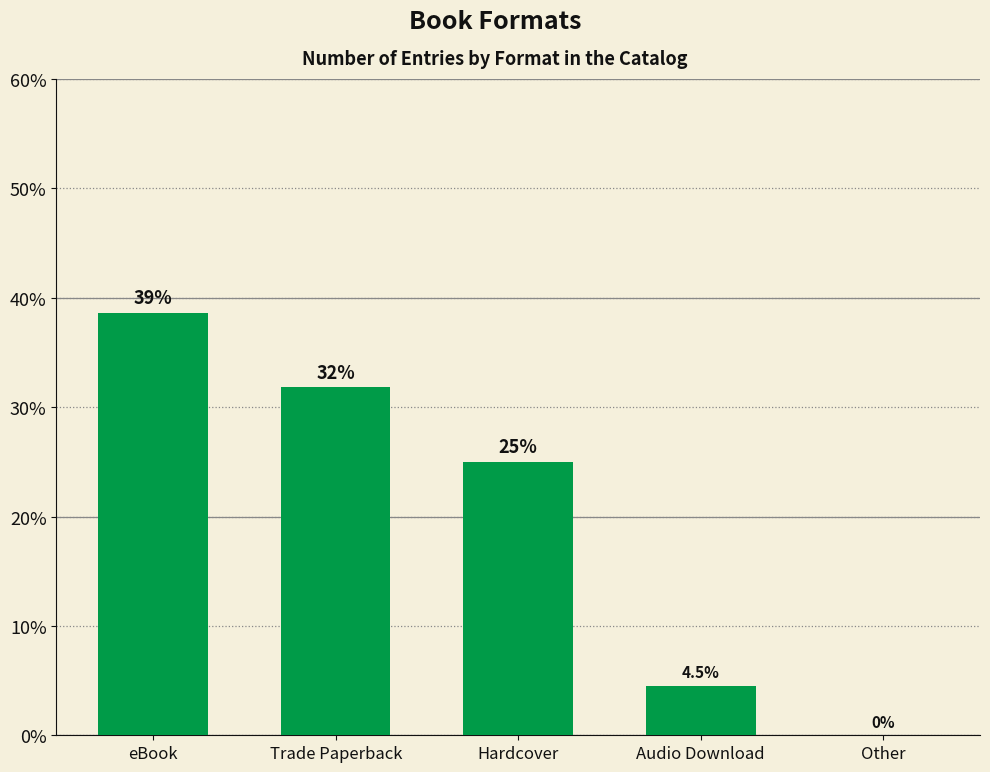

True or false: the data shows 2.4 at Audio Download.

False